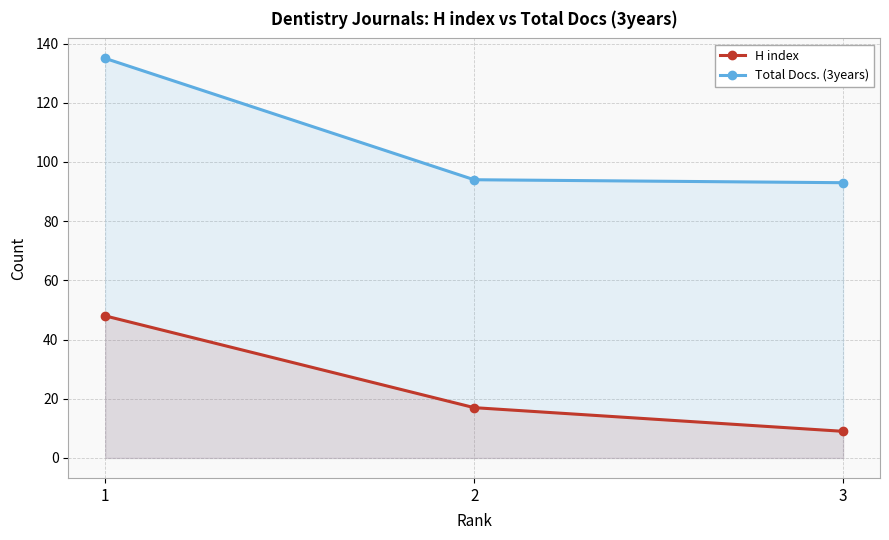

What is the maximum value for Total Docs. (3years)?

135